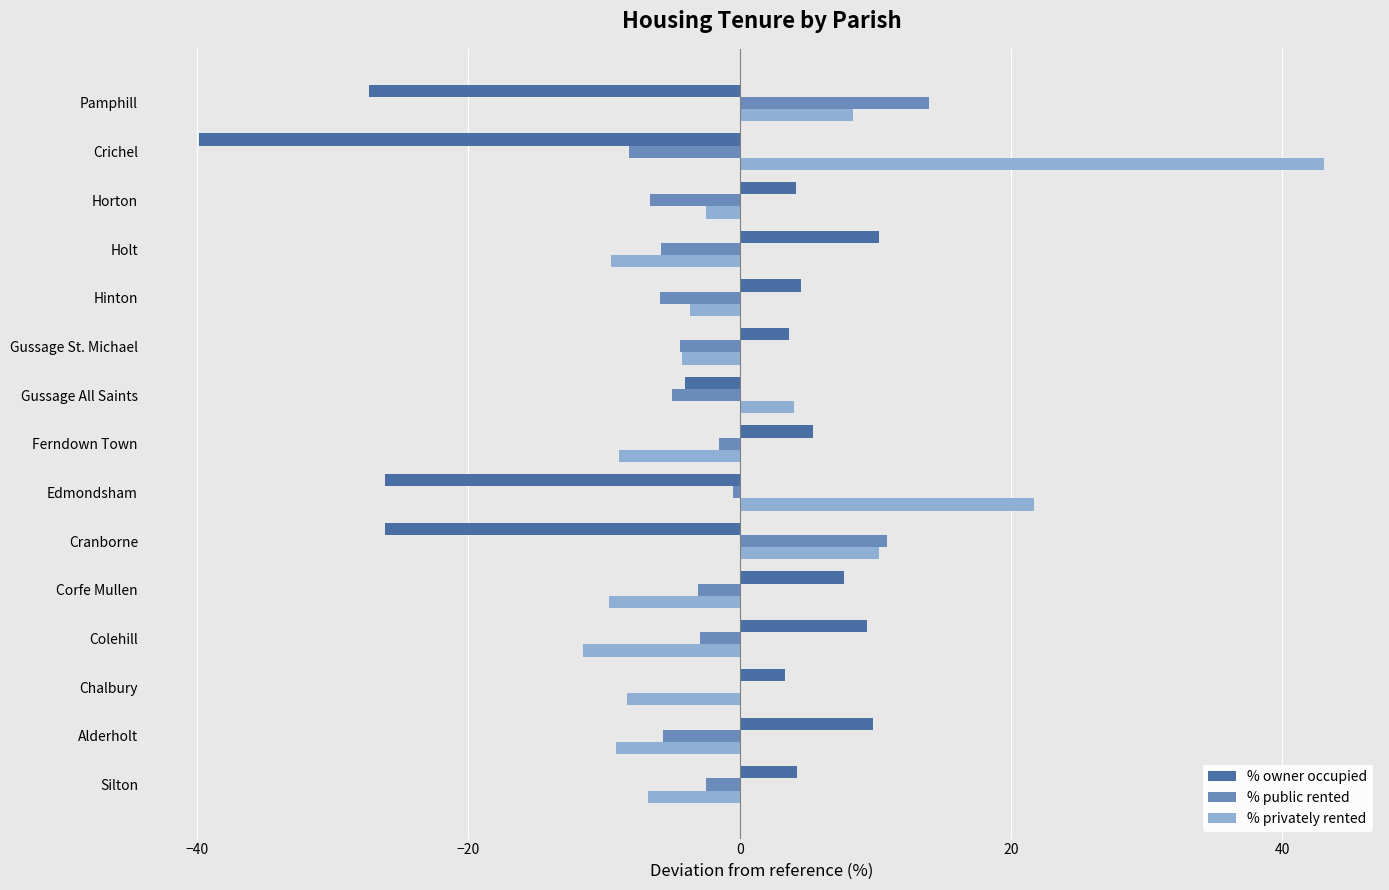

How many distinct data groups are displayed?

3